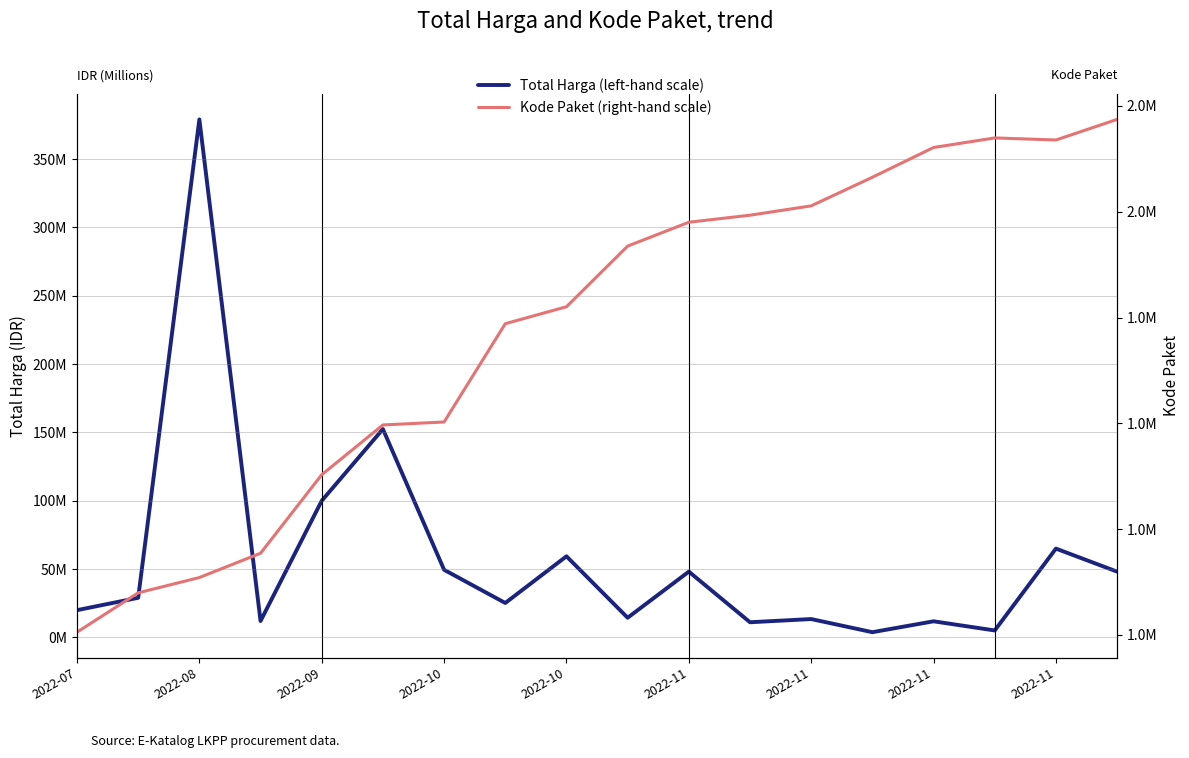

Which series has the largest range (max minus min)?

Total Harga (left-hand scale)